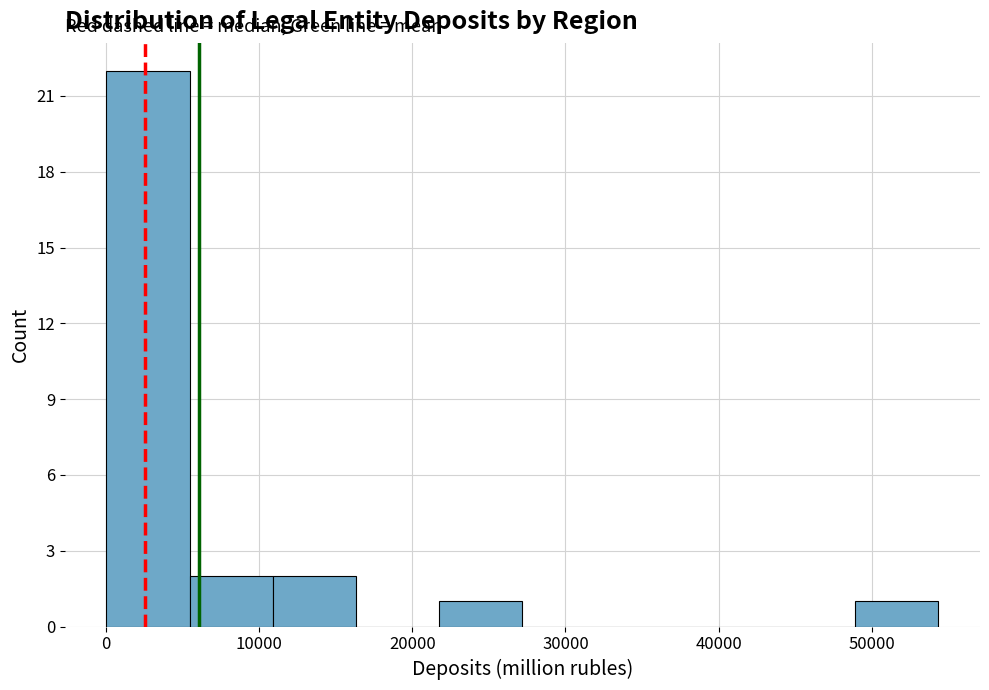

What is the height of the bar covering 49000 to 54000 on the x-axis? Neither the bar edges nor the heights are printed on the chart, so give them approximately, as read against the axes.

1